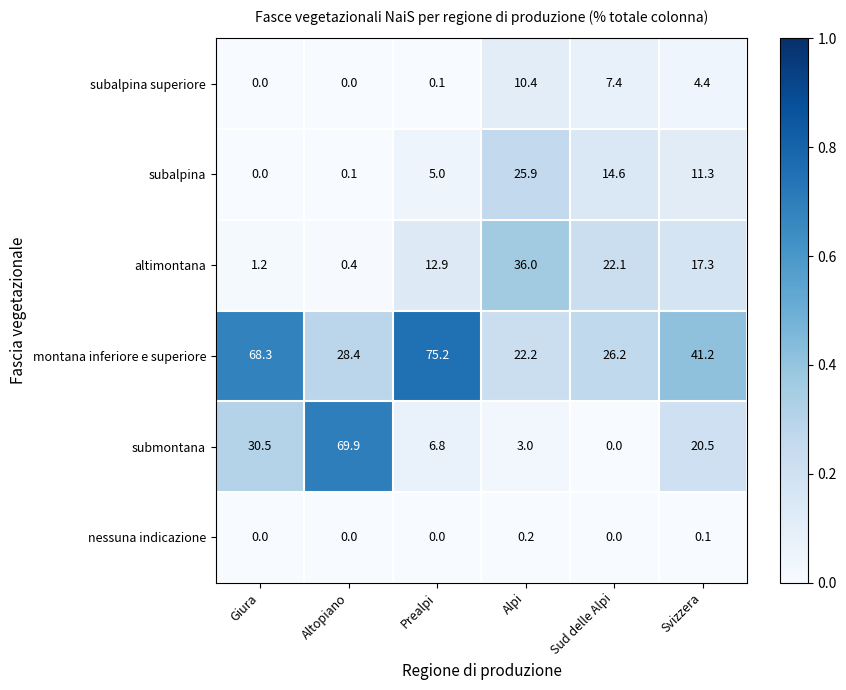

What is the sum of the subalpina values at Sud delle Alpi and Alpi?

40.5